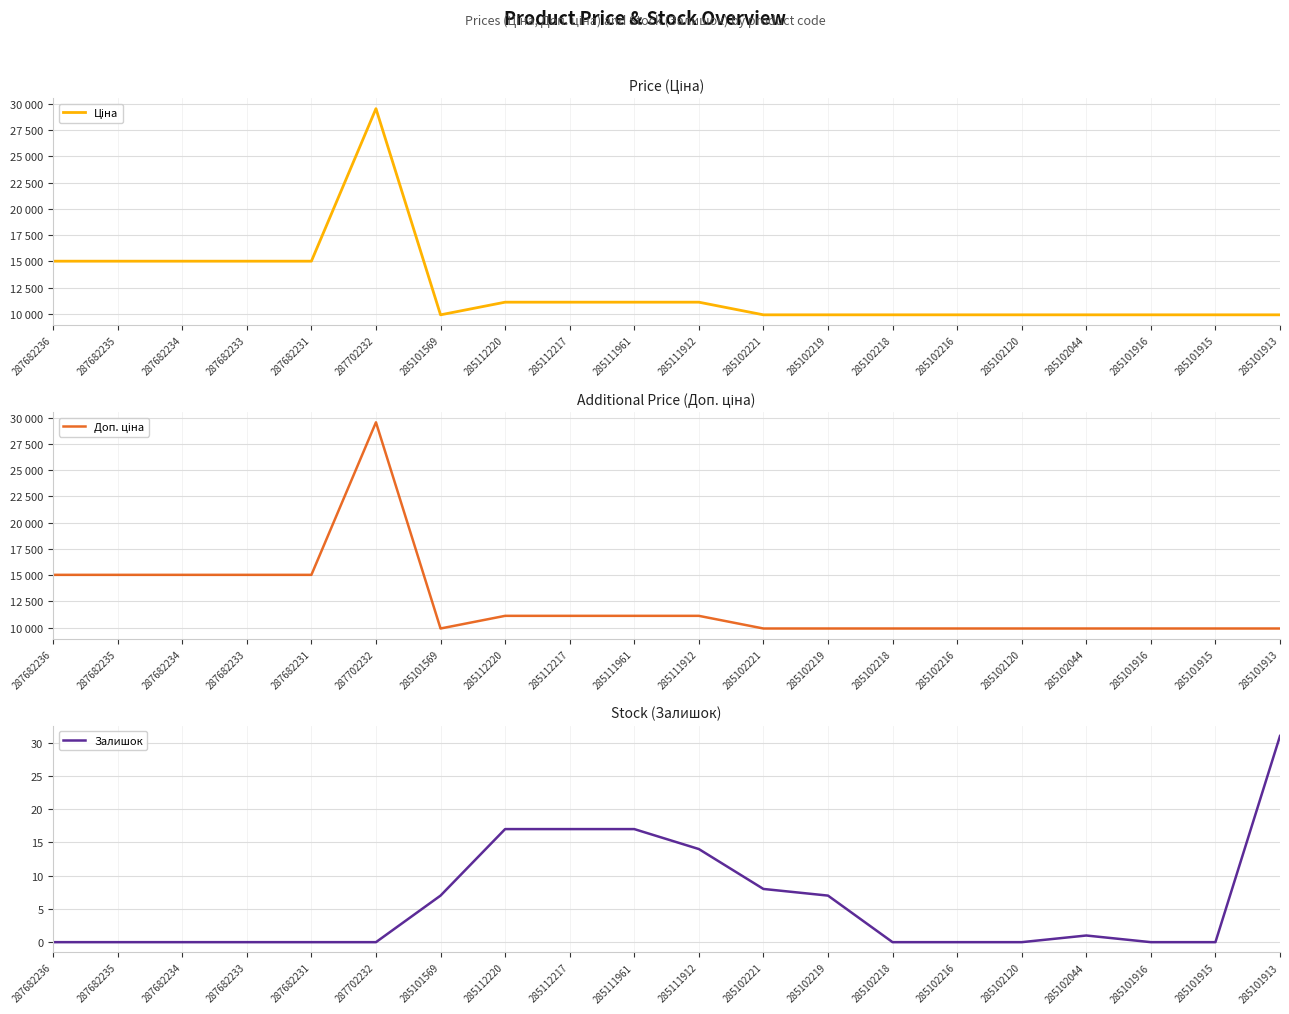

What is the label of the 11th point from the right?

285111961